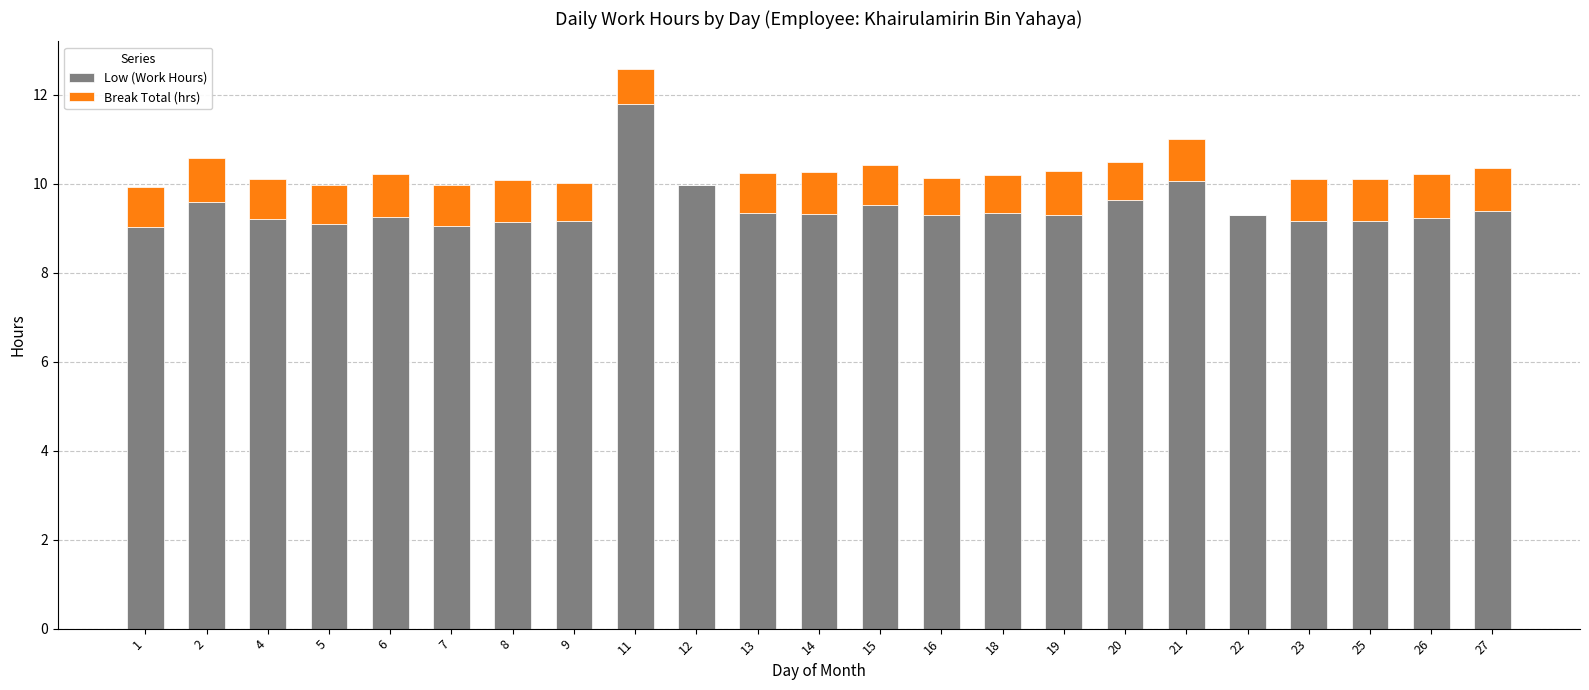

Is it true that Low (Work Hours) equals 10.1 at 21?

True